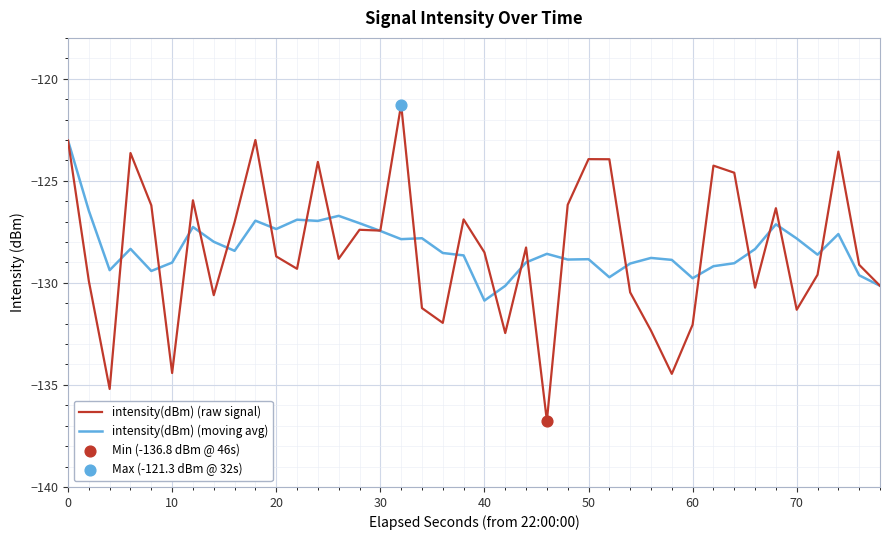

What is the greatest value displayed?

-121.3